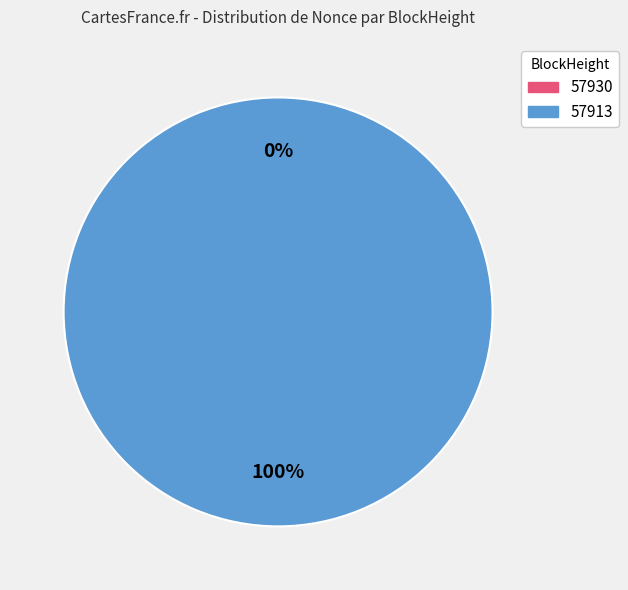

What is the total percentage of 57930 and 57913?

100.0%